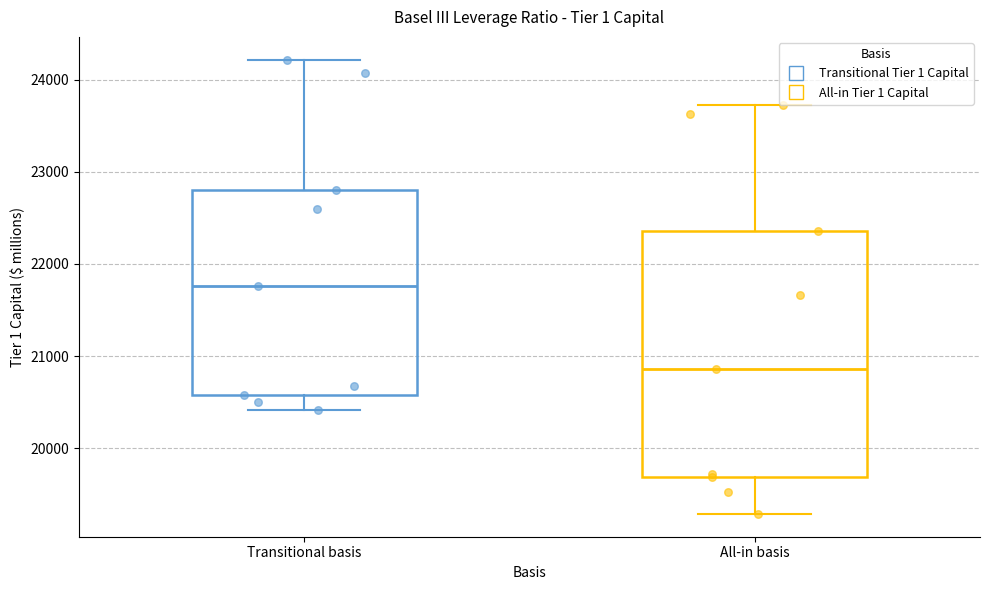

Where does the lower whisker of the box for All-in basis end on the y-axis? The values are not printed on the chart, so give them approximately, as read against the axis.

19300